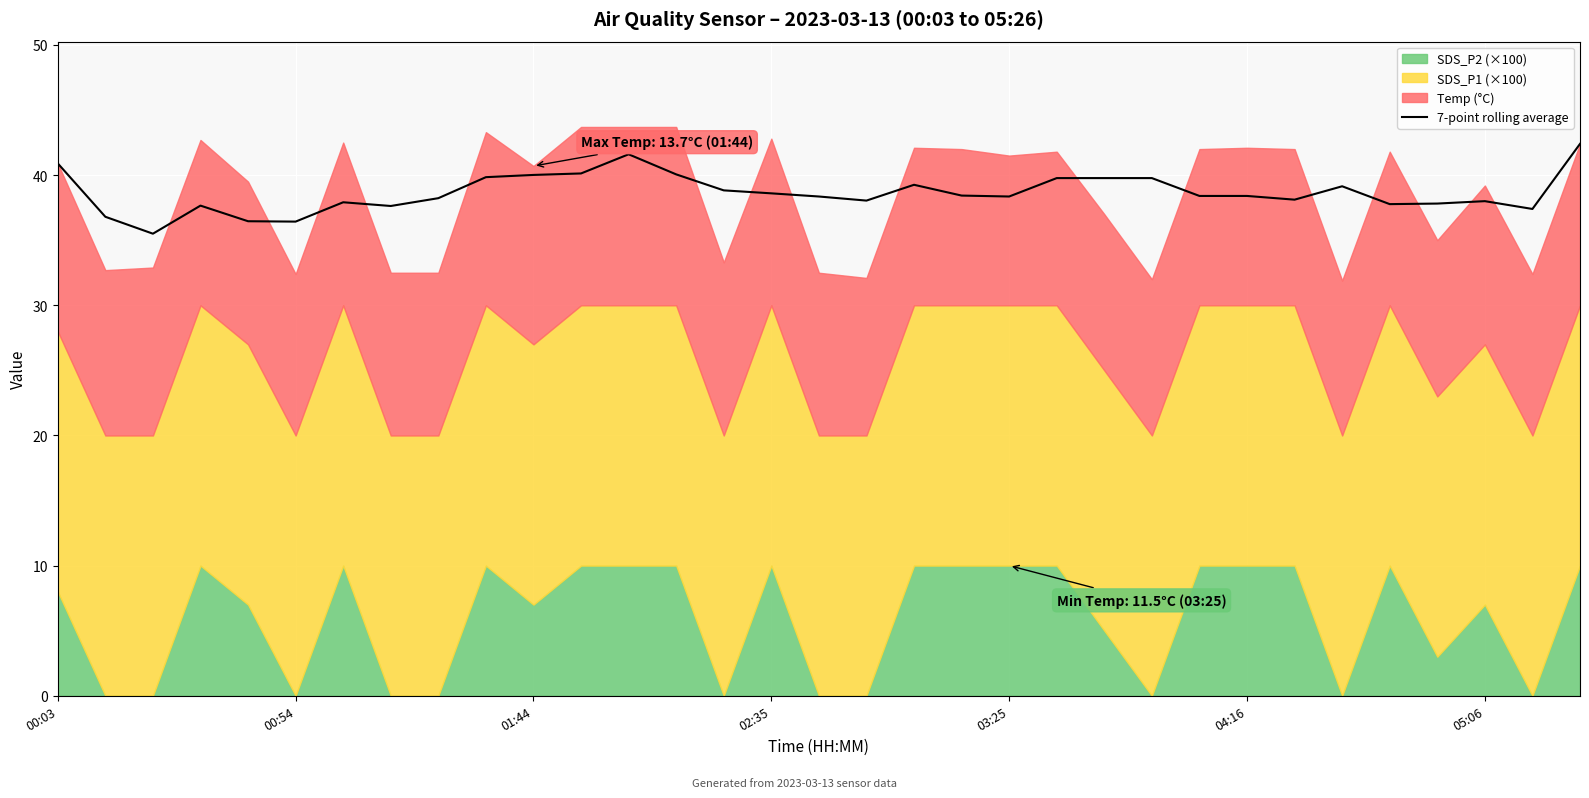

What is the minimum value for 7-point rolling average?

35.5